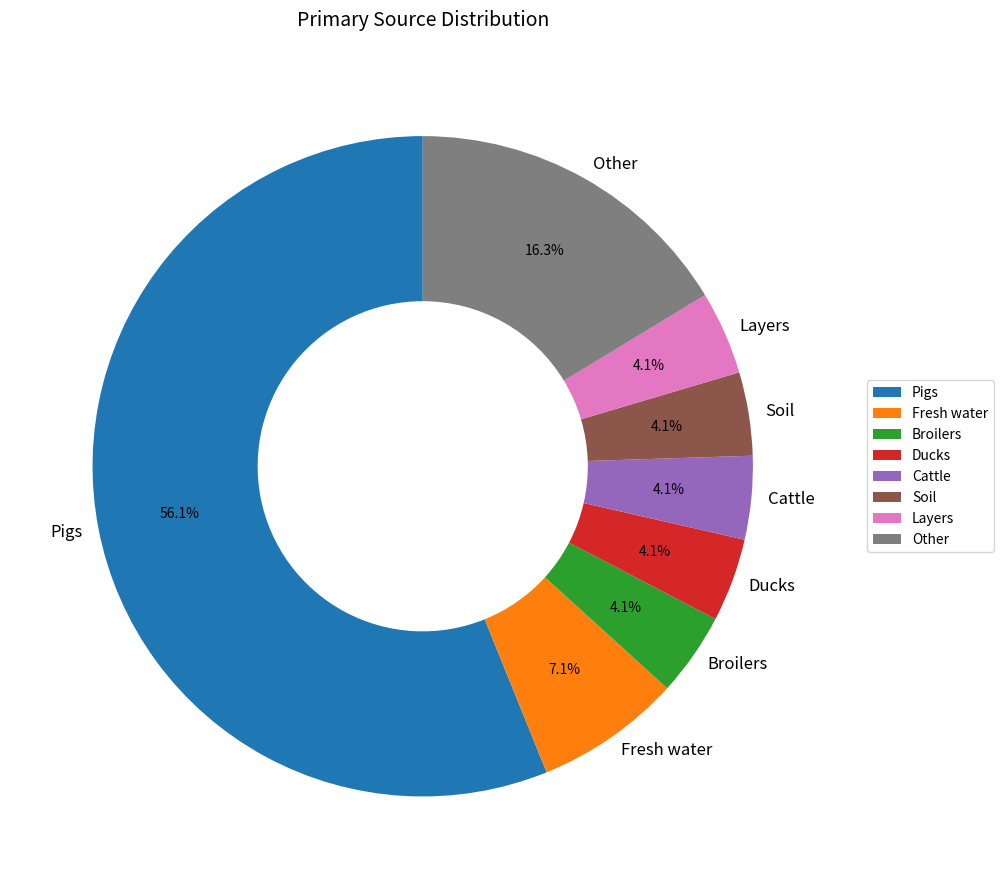

What is the total percentage of Ducks and Broilers?

8.2%